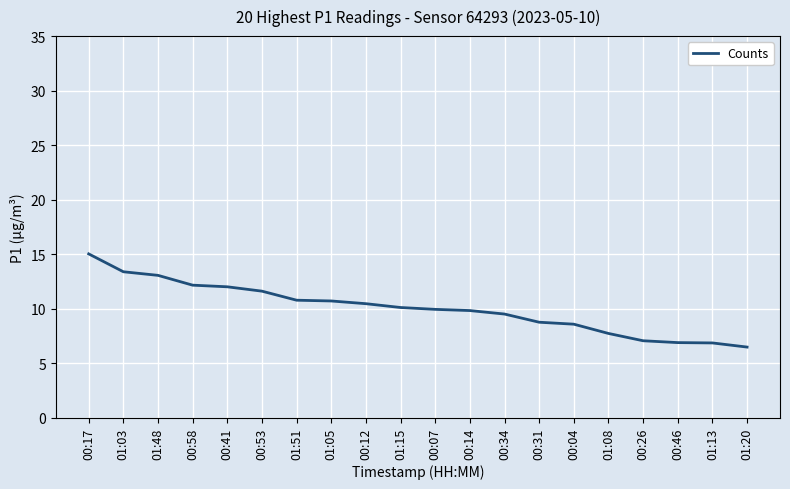

What position from the left is 00:04?

15